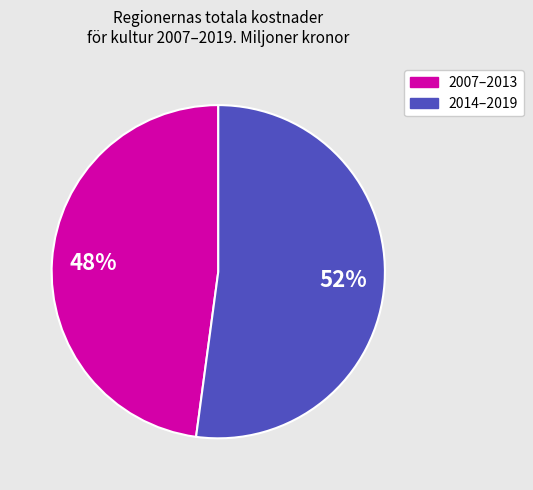

To the nearest percent, what is the average slice percentage?

50%